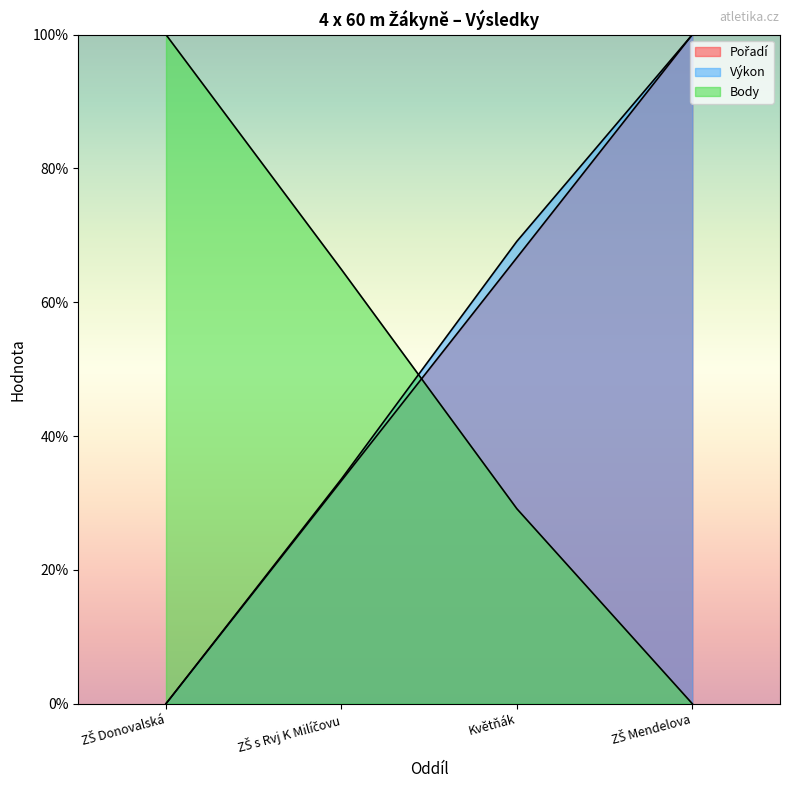

What value does the Výkon series have at ZŠ Mendelova?

100.0